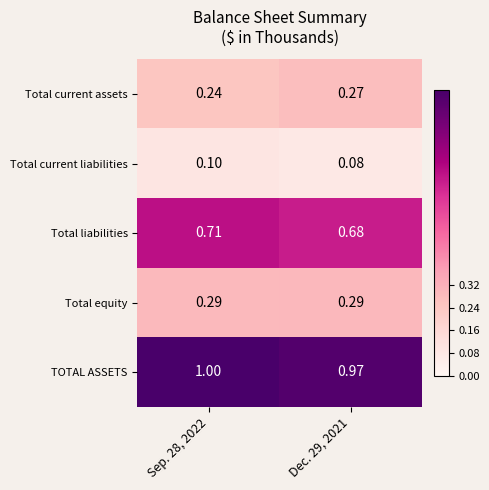

Rank the series by their maximum value, from highest to lowest.

TOTAL ASSETS, Total liabilities, Total equity, Total current assets, Total current liabilities